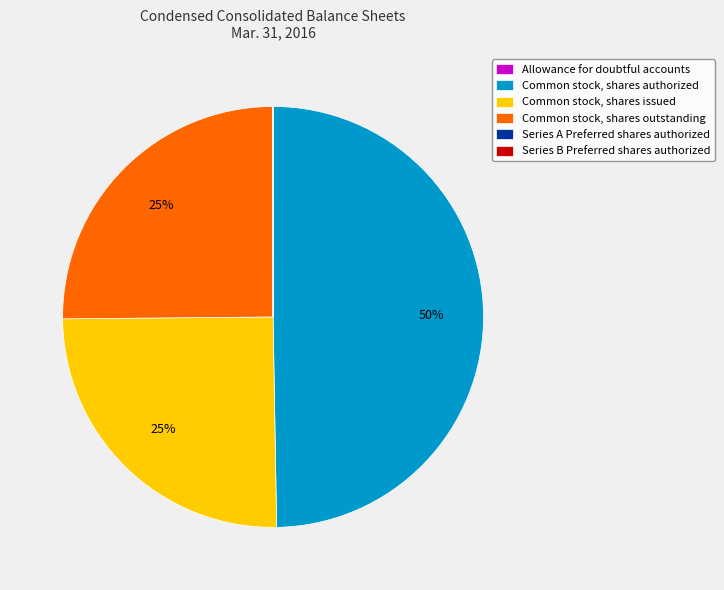

Does Common stock, shares issued account for over 50% of the chart?

No